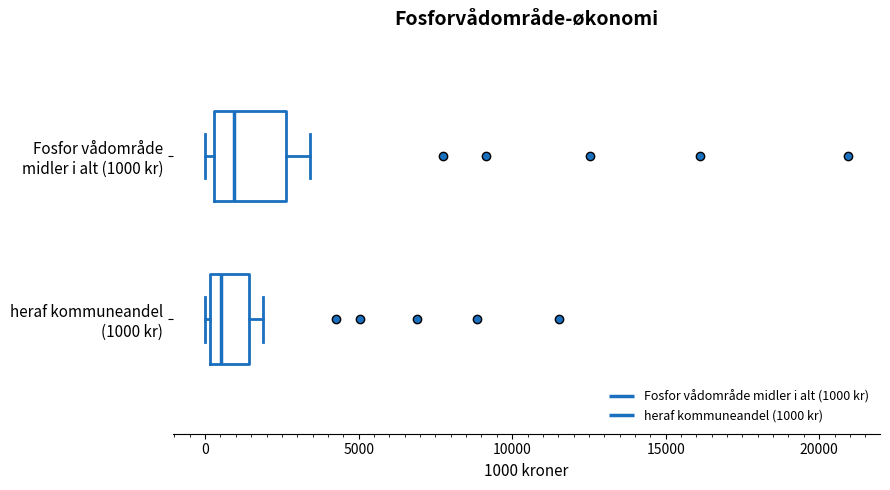

Where is the left edge of the box for Fosfor vådområde midler i alt (1000 kr) on the x-axis? The values are not printed on the chart, so give them approximately, as read against the axis.

500